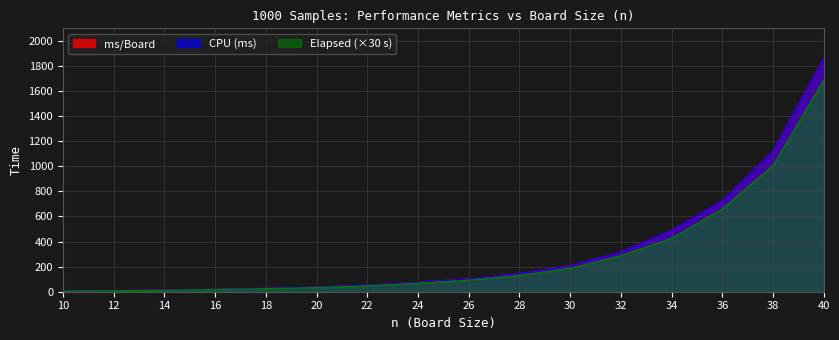

What are all the series names shown in the legend?

Elapsed, ms/Board, CPU